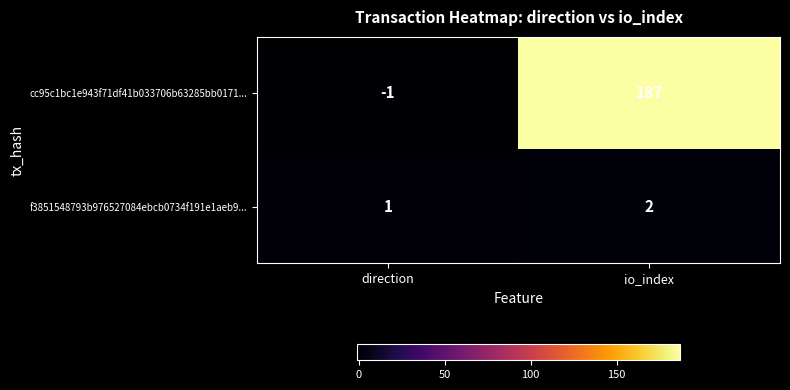

Which series changed the most between direction and io_index?

cc95c1bc1e943f71df41b033706b63285bb0171...